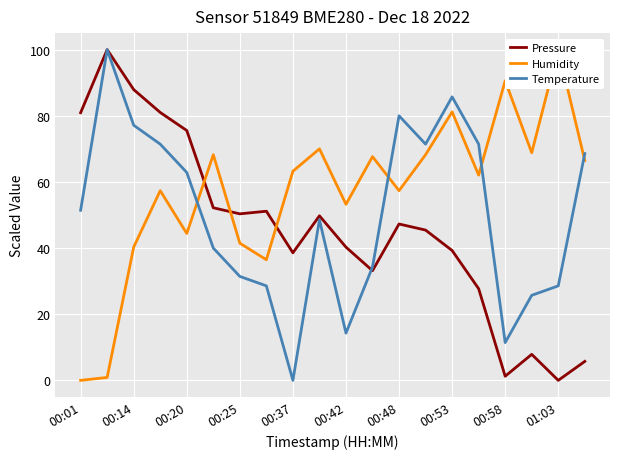

In Pressure, how many points are lower than both neighbors (excluding endpoints)?

5